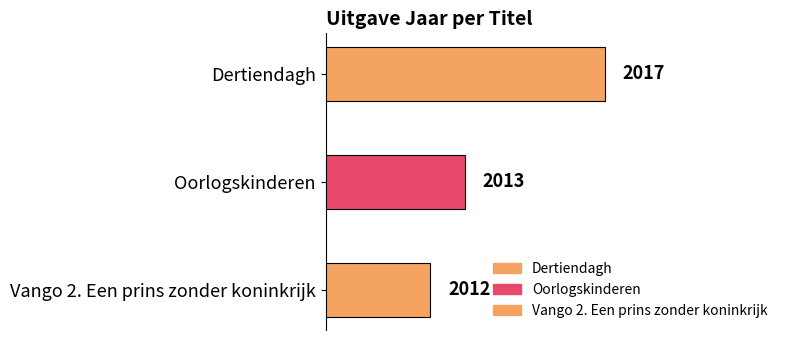

What is the change in value from Dertiendagh to Oorlogskinderen?

-4